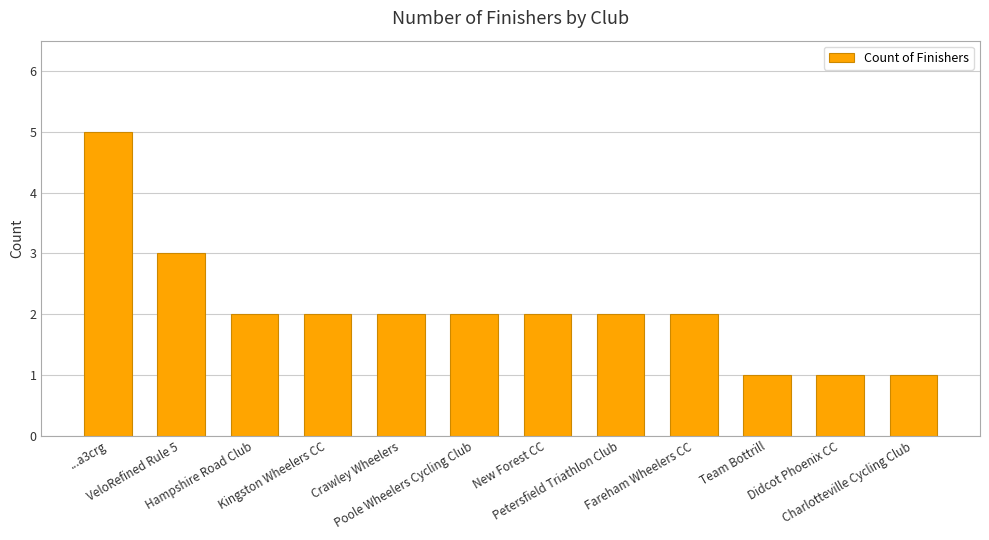

What is the difference between the maximum and second lowest values?

4